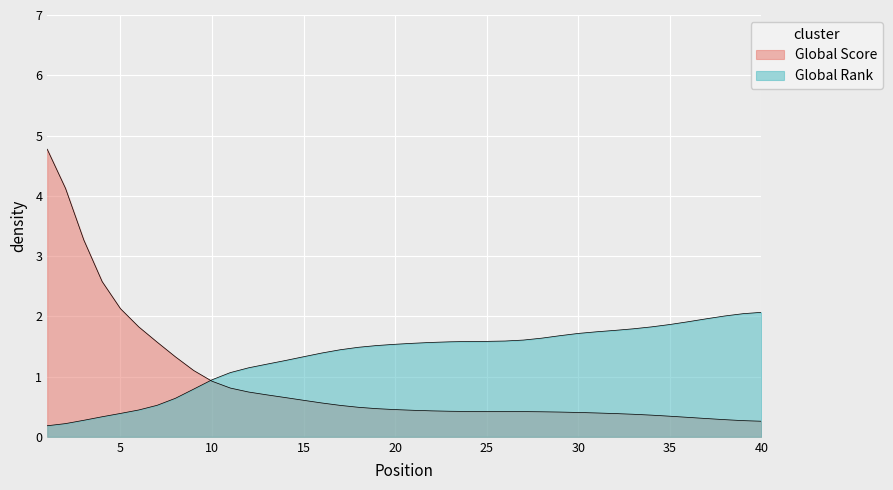

How many lines are shown in the chart?

2